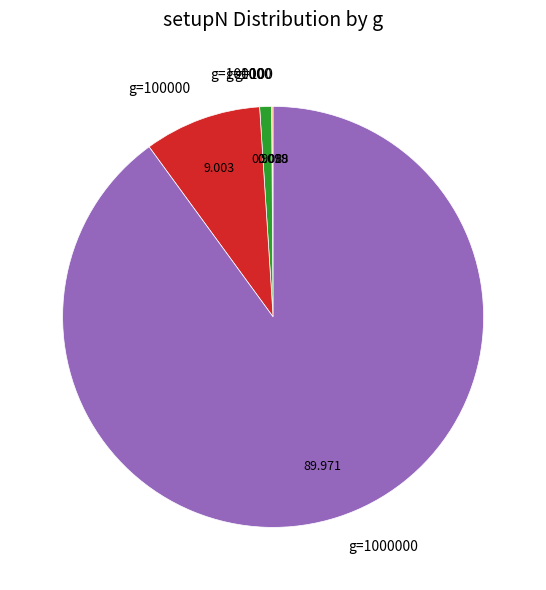

Is there any slice that represents more than half of the pie?

Yes